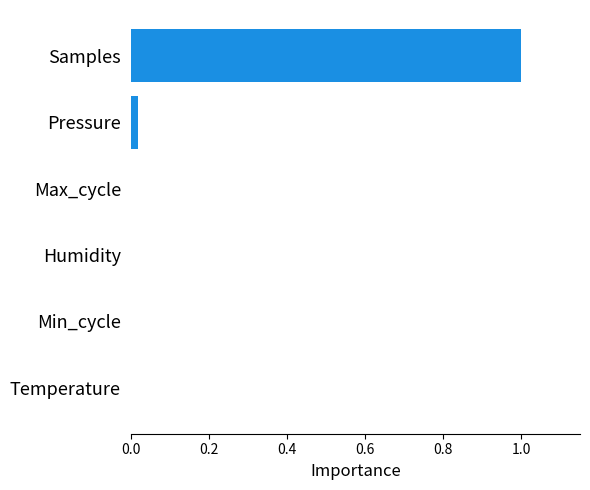

Which category has the highest value across all series?

Samples